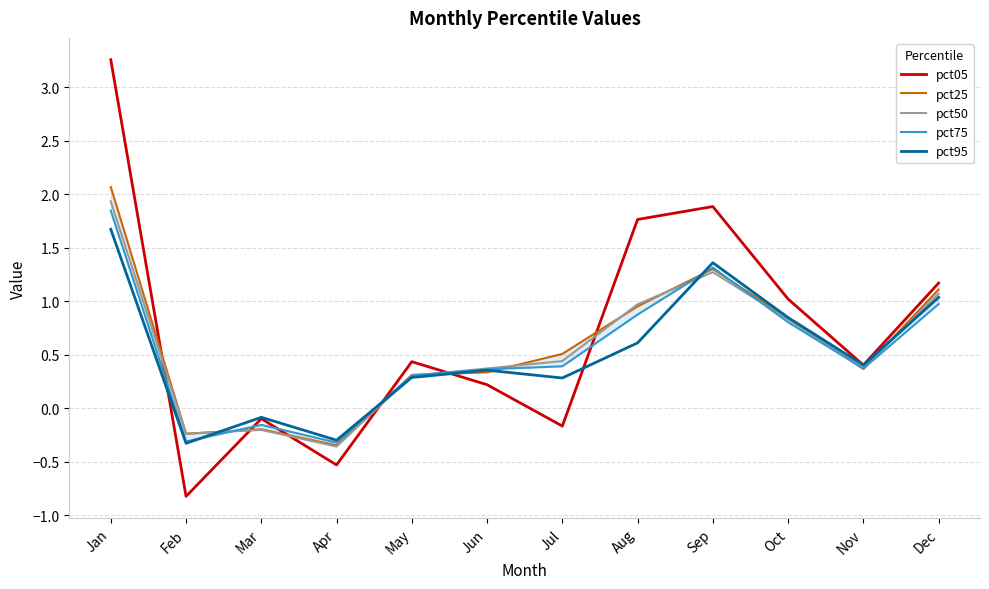

Is it true that pct95 equals -0.2 at Feb?

False